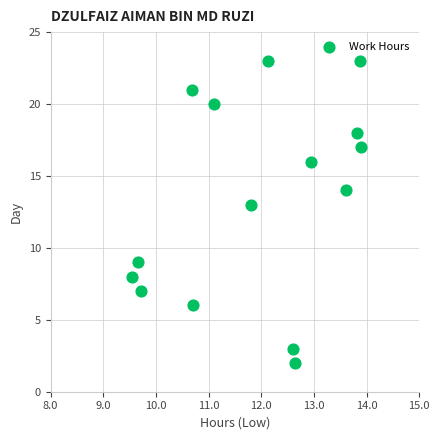

What is the range of Y values (max minus min)?

21